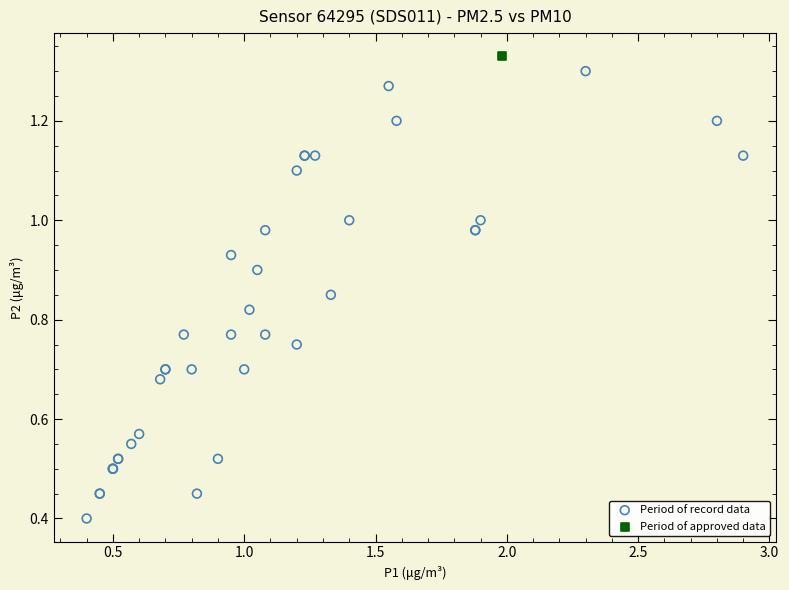

What are all the series names shown in the legend?

Period of record data, Period of approved data